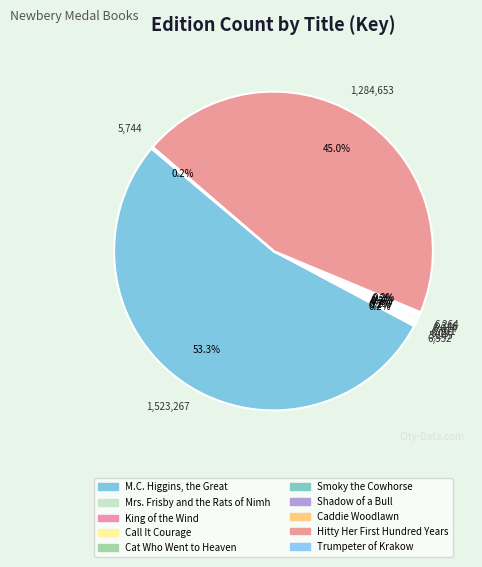

Which has a higher value, Call It Courage or Smoky the Cowhorse?

Smoky the Cowhorse